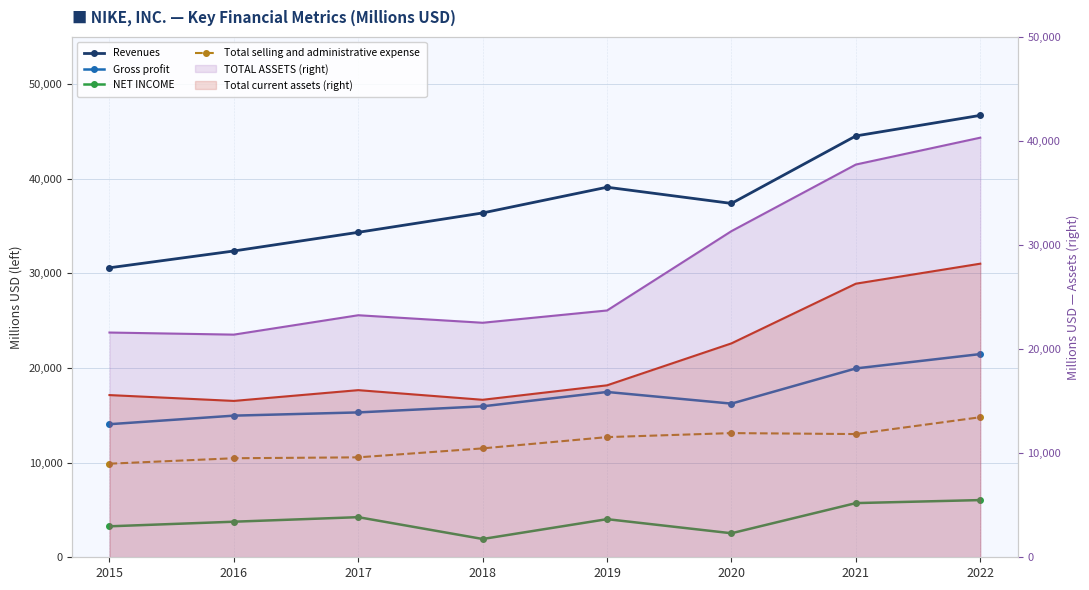

At which label is Revenues closest to 38655?

2019